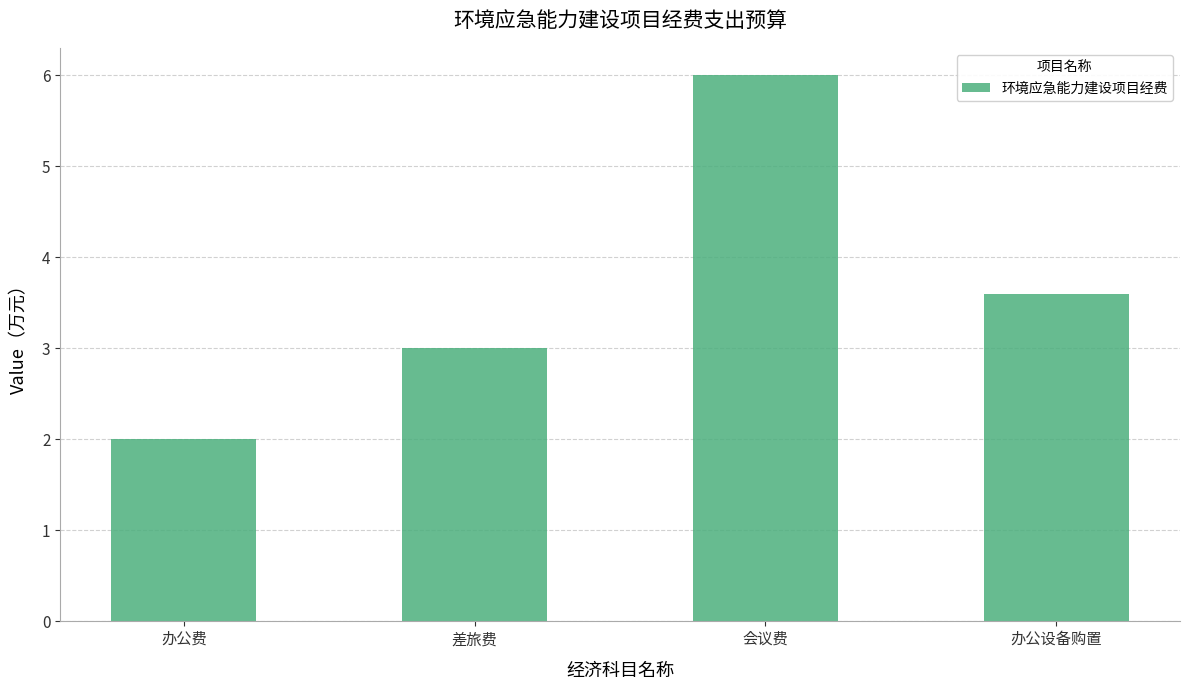

What is the label of the 1st bar from the right?

办公设备购置